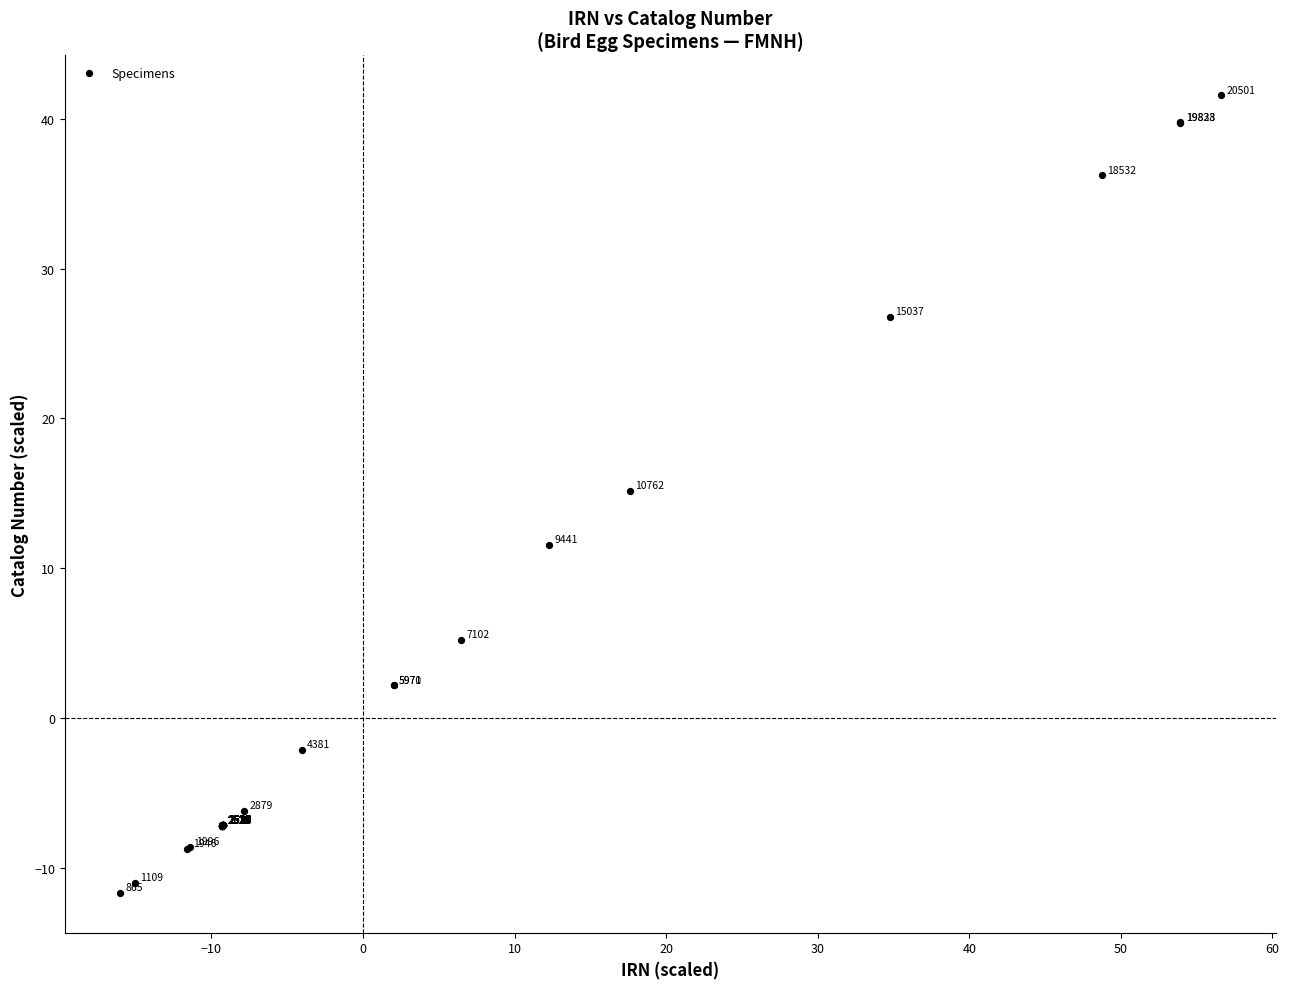

What Y value in the scatter plot is closest to 14?

15.2